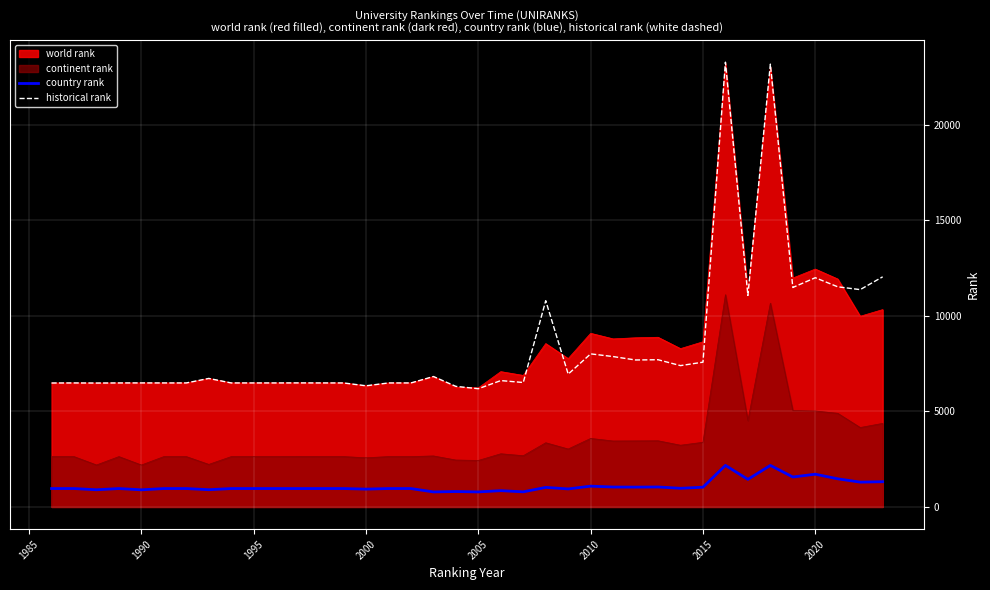

What is the minimum value for historical rank?

6186